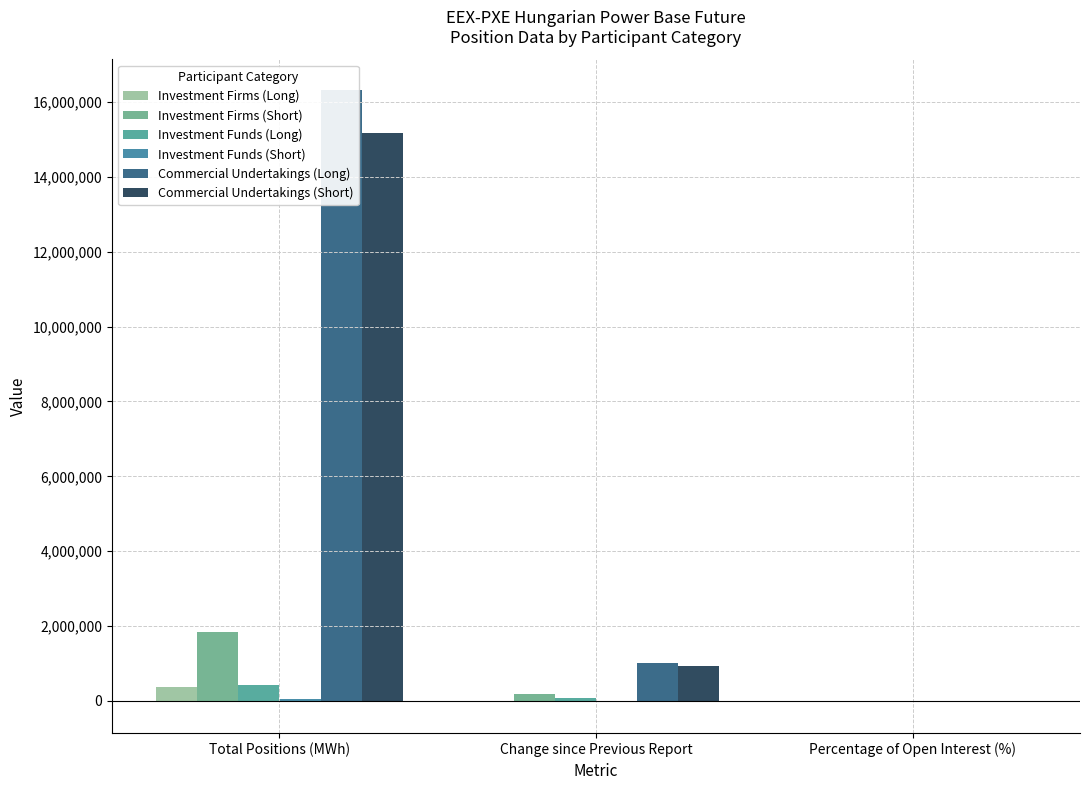

What is the spread (max minus min) of values at Change since Previous Report?

1047136.0